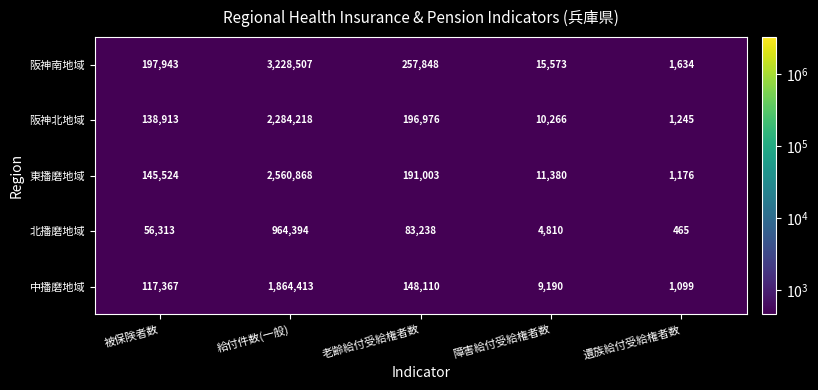

Which series has the largest range (max minus min)?

阪神南地域